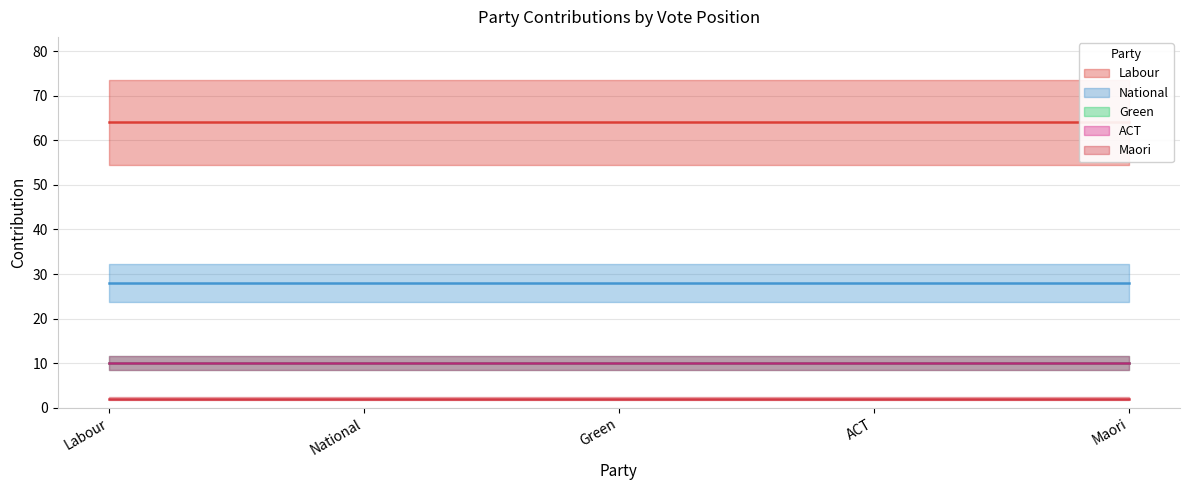

Reading left to right, what are all the values shown in this chart?

labour=64	national=28	green=10	act=10	maori=2